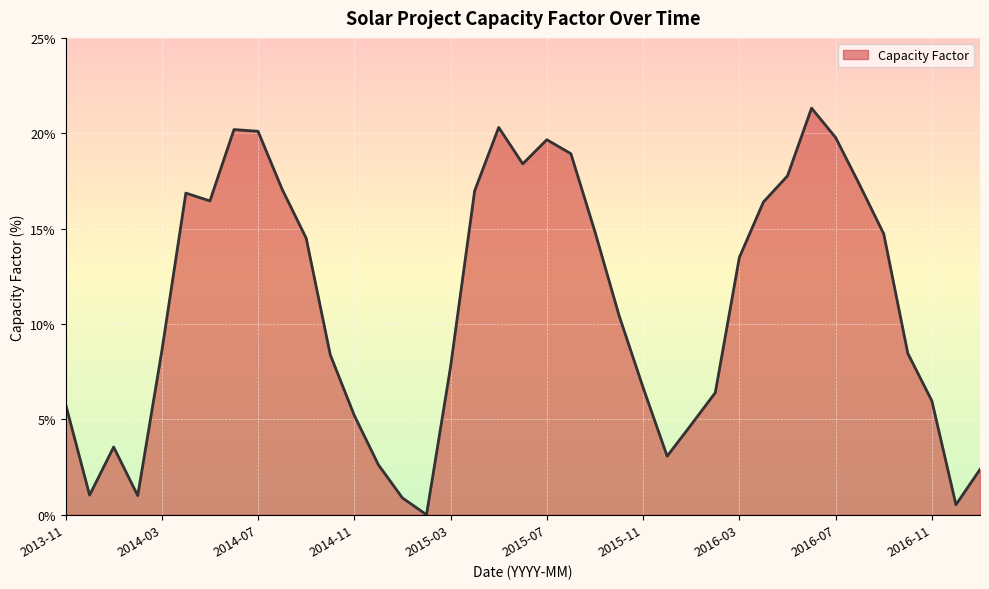

What is the difference between the maximum and minimum values?

21.3